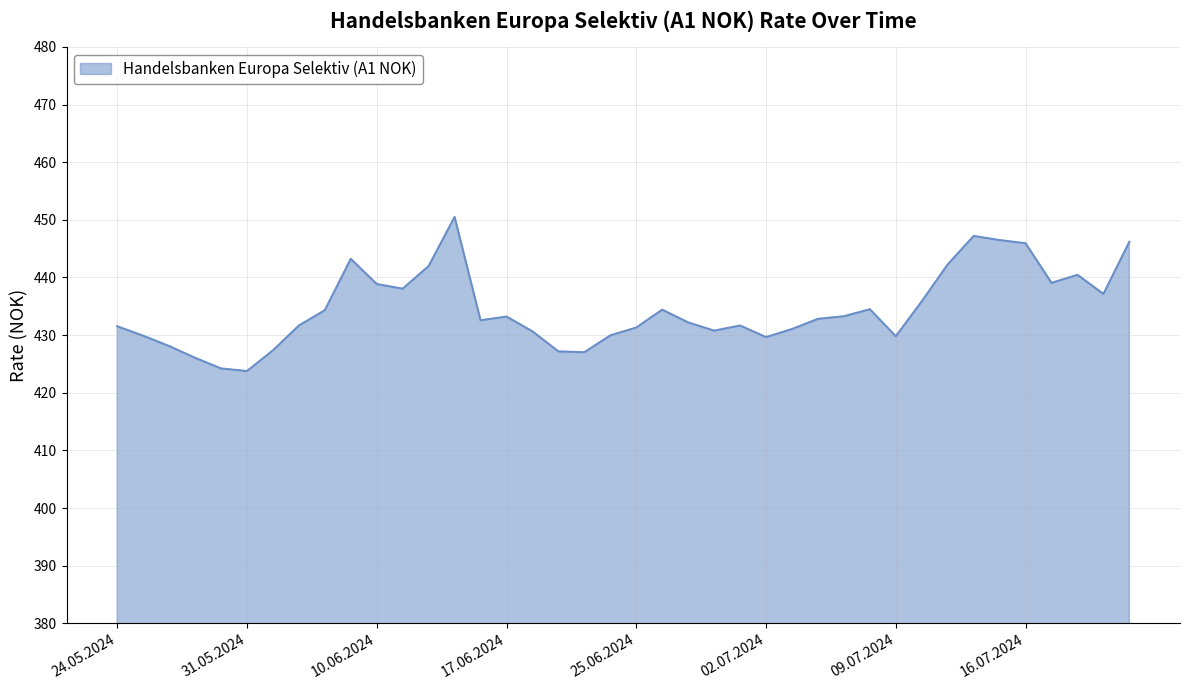

What is the maximum value shown in the chart?

450.5